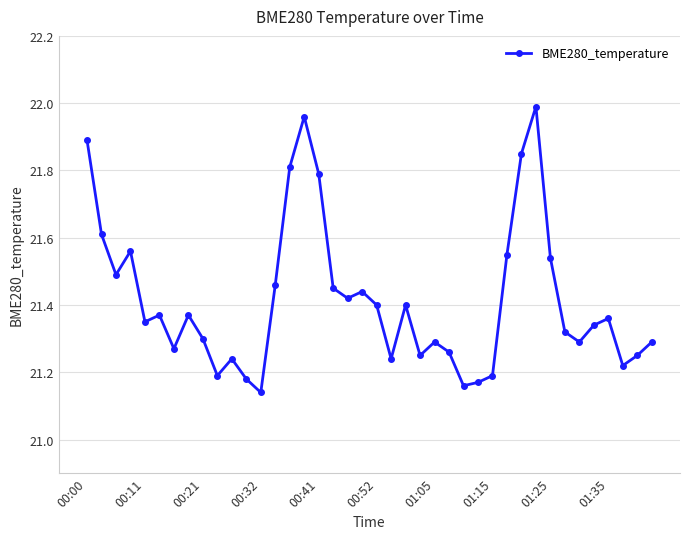

True or false: there are more than 0 points higher than both neighbors.

True